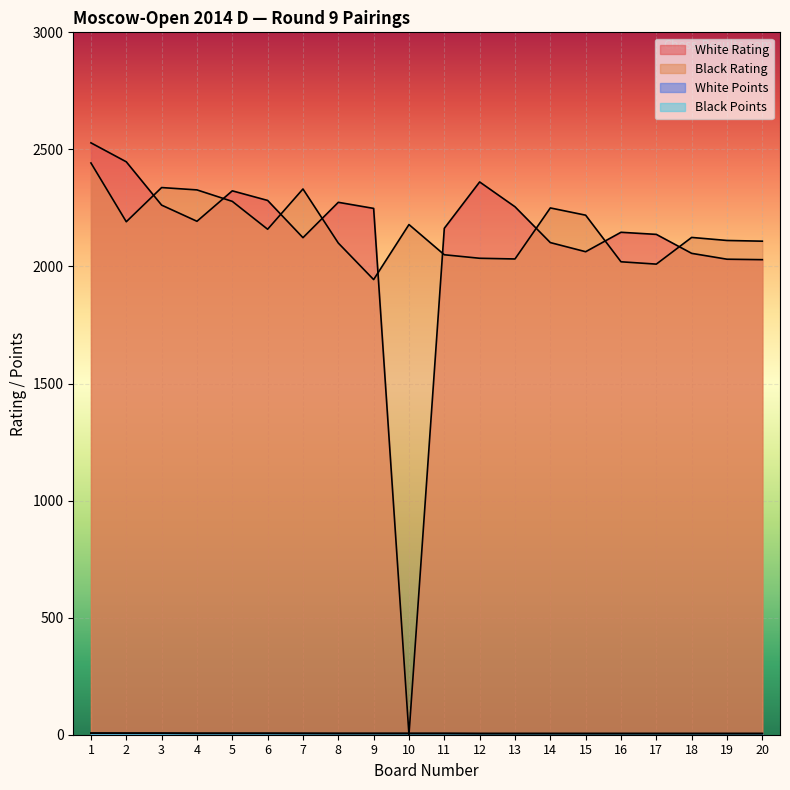

What is the difference between the highest and lowest values at 11?

2157.5